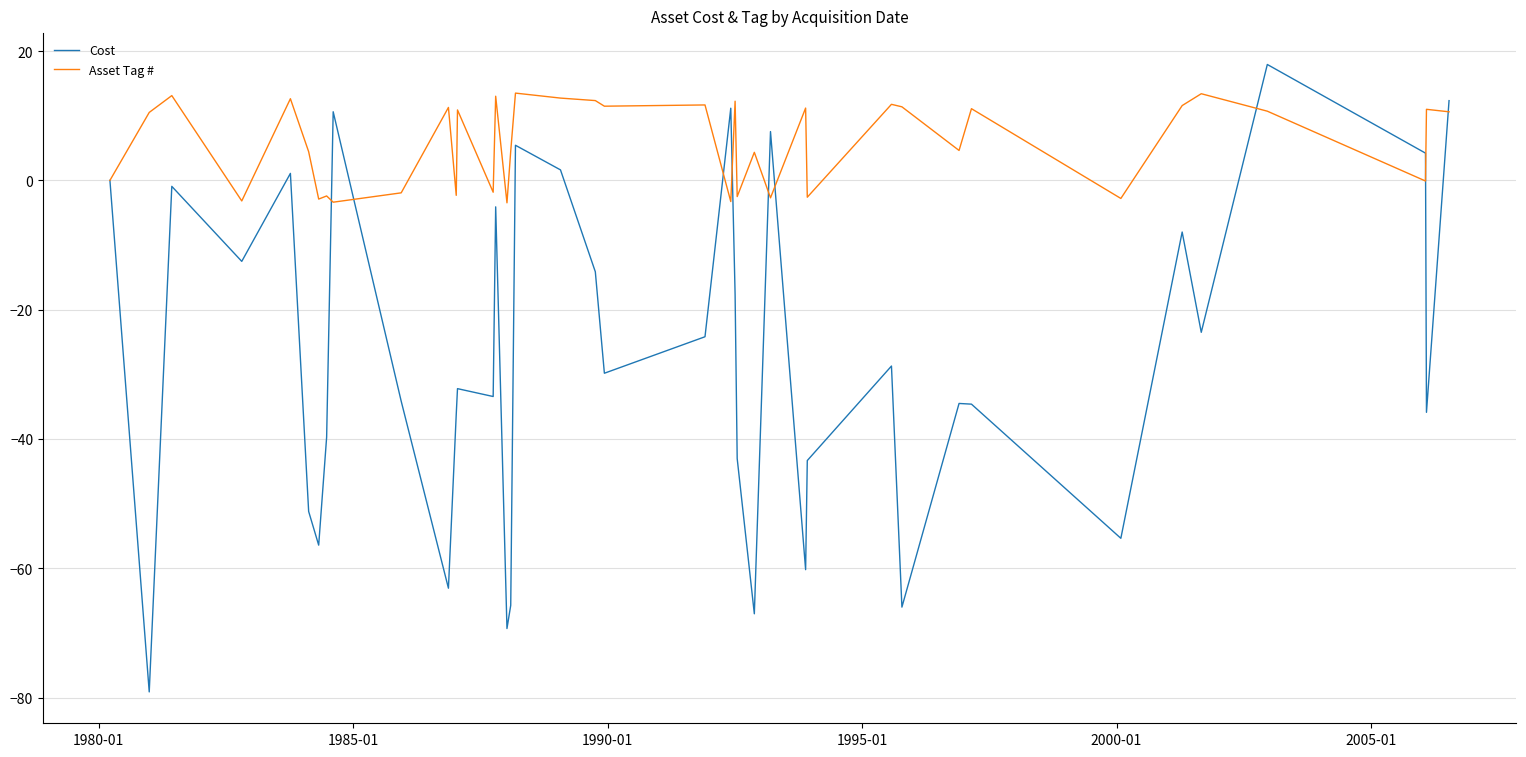

Rank the series by their maximum value, from lowest to highest.

Asset Tag #, Cost